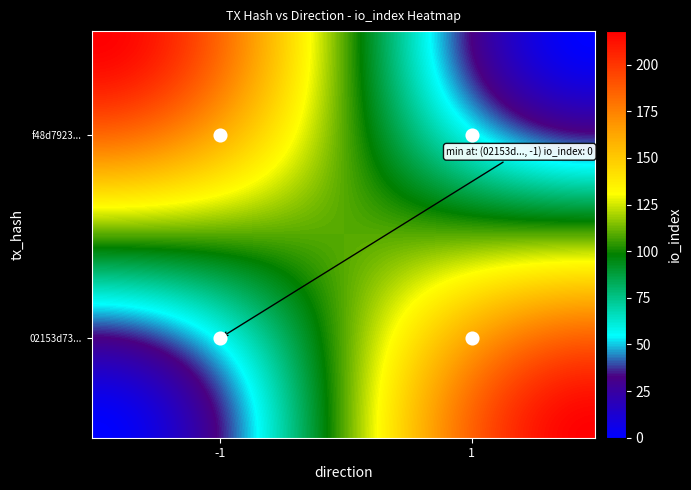

Rank the series at 1 from highest to lowest value.

02153d73fd479b3bbd6ffcb4708afb649824bfb, f48d79235a3828922aaf8d6581cca52ee741be7